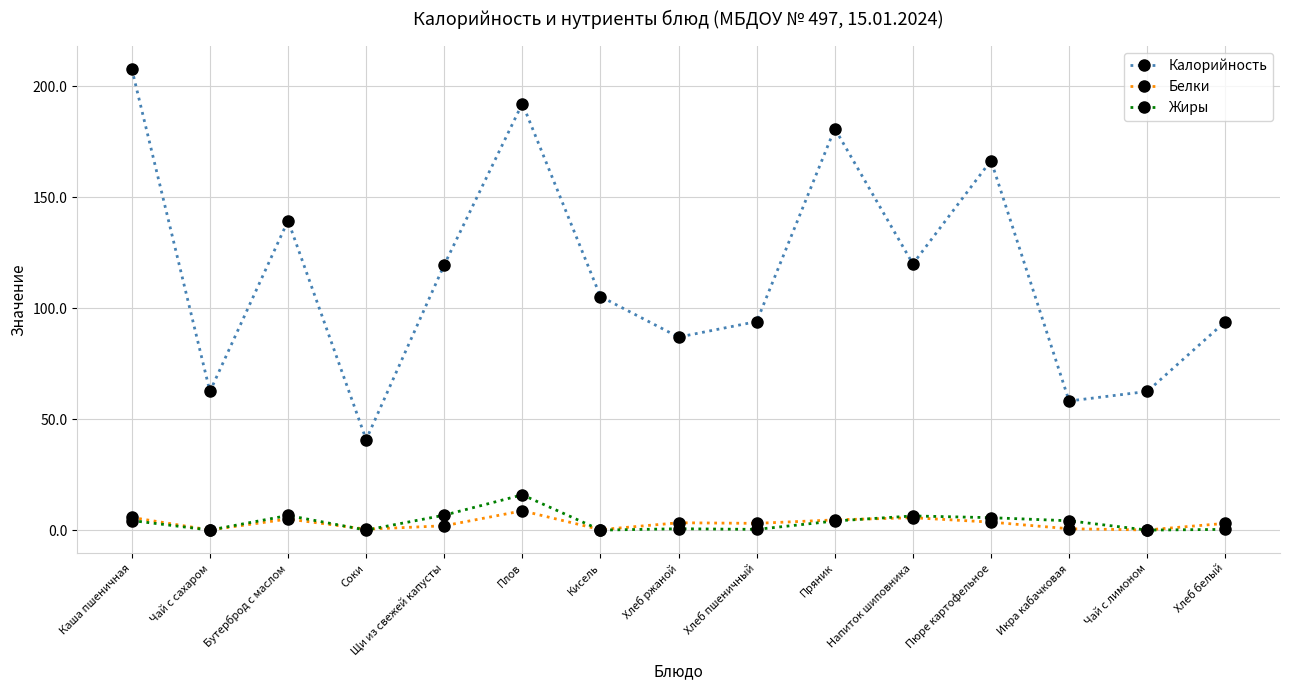

True or false: Калорийность and Жиры intersect in this chart.

False